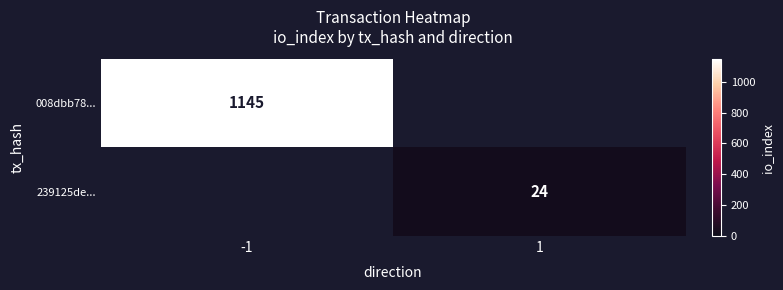

Which has a higher value, 1 or -1?

-1